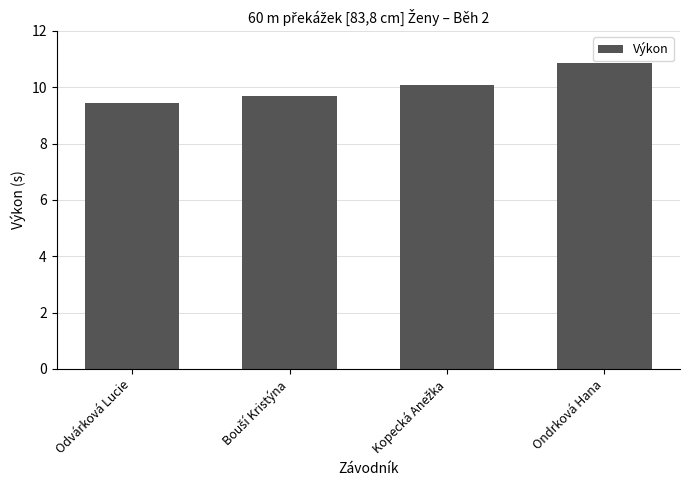

True or false: the data shows 9.4 at Odvárková Lucie.

True